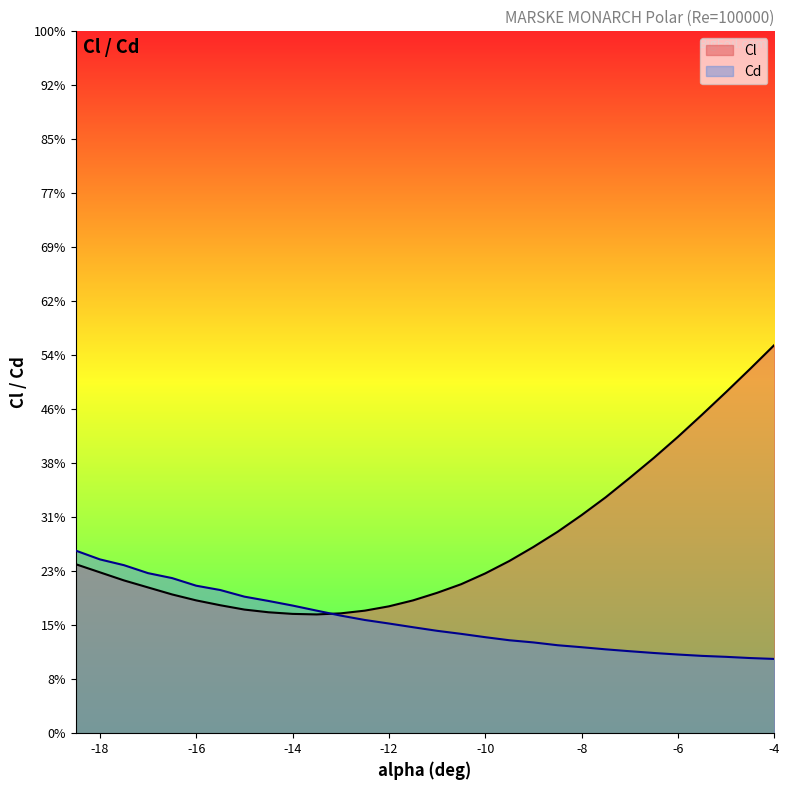

Is it true that Cd equals -1.2 at -18.5?

False